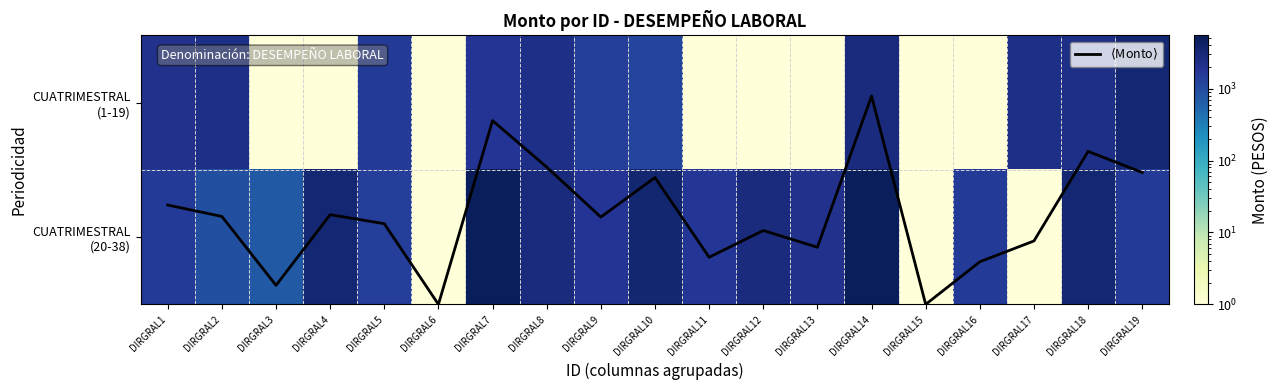

What is the spread (max minus min) of values at DIRGRAL15?

1.4